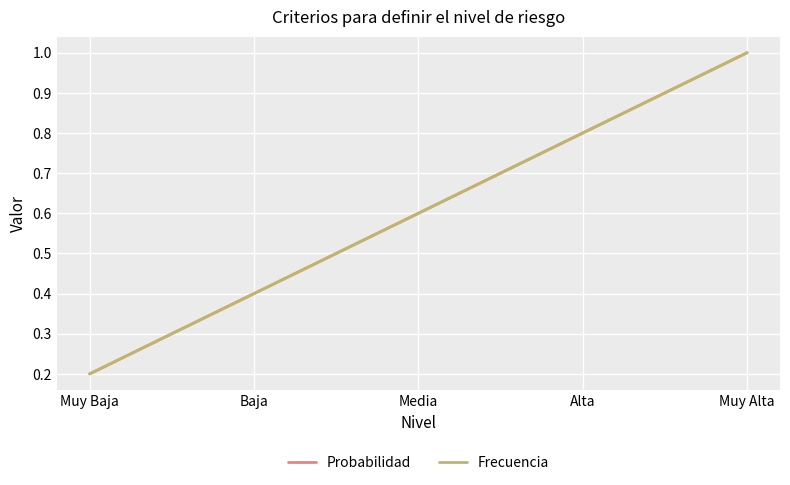

Which series has the largest total across all categories?

Probabilidad